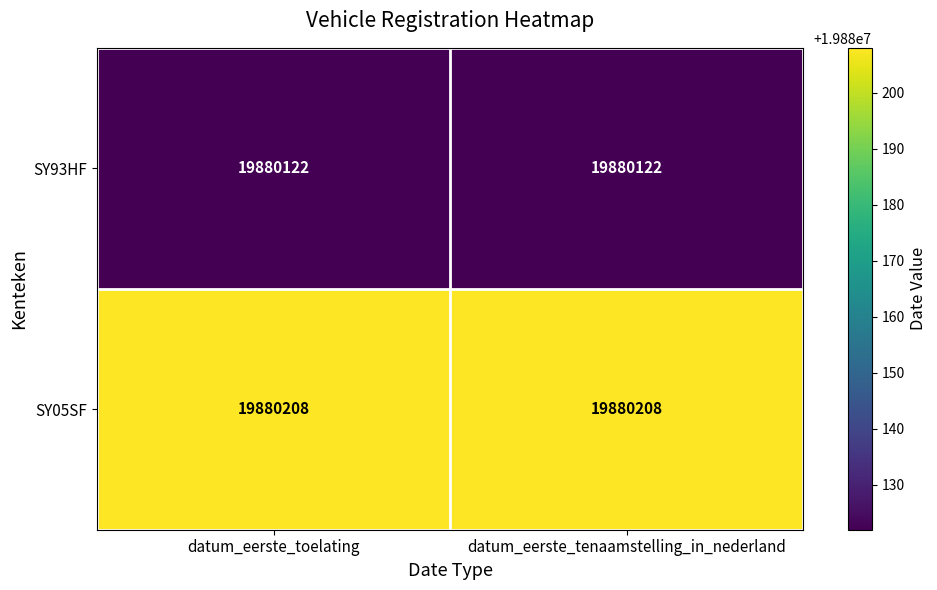

What is the highest value of the SY93HF series?

19880122